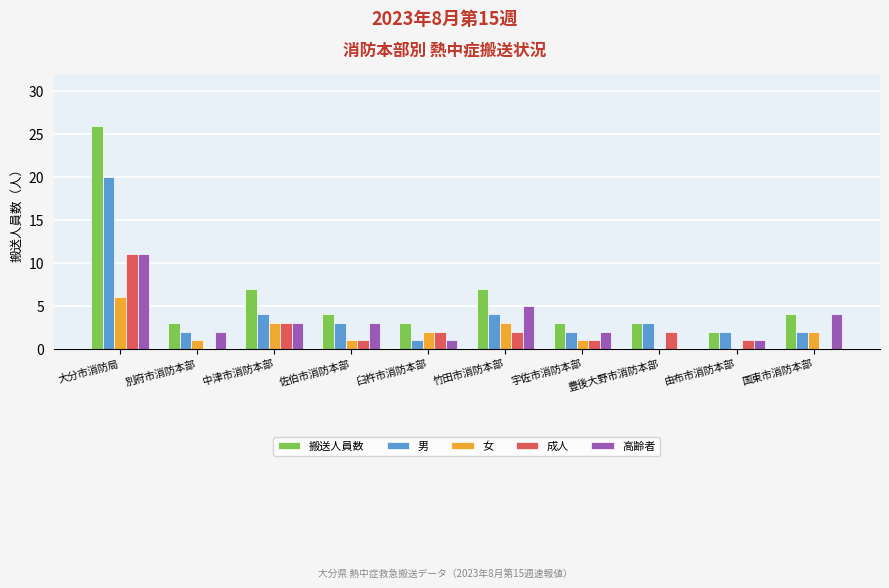

Is it true that 成人 equals -6 at 別府市消防本部?

False